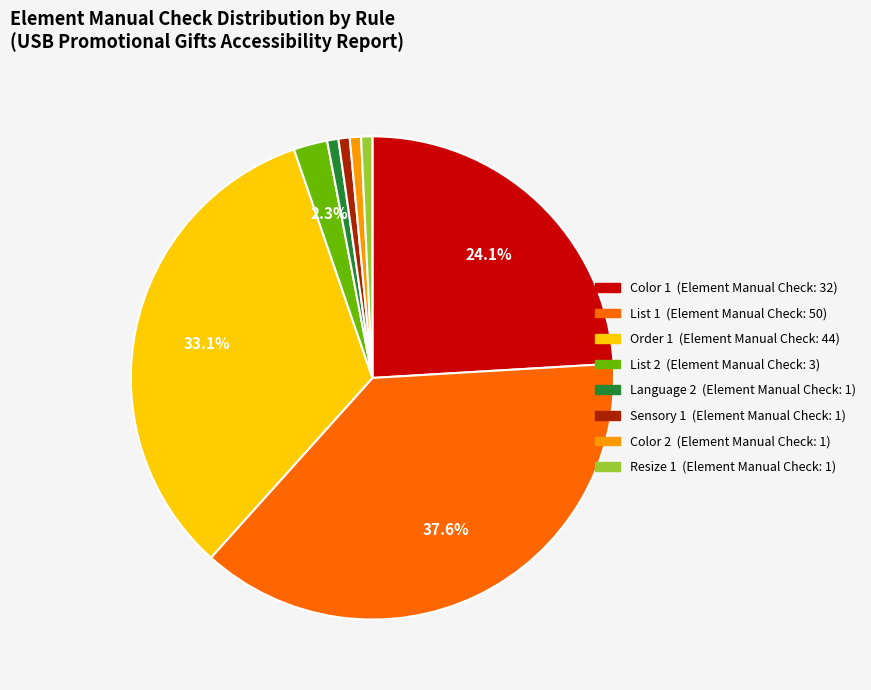

Which slice is the largest?

List 1